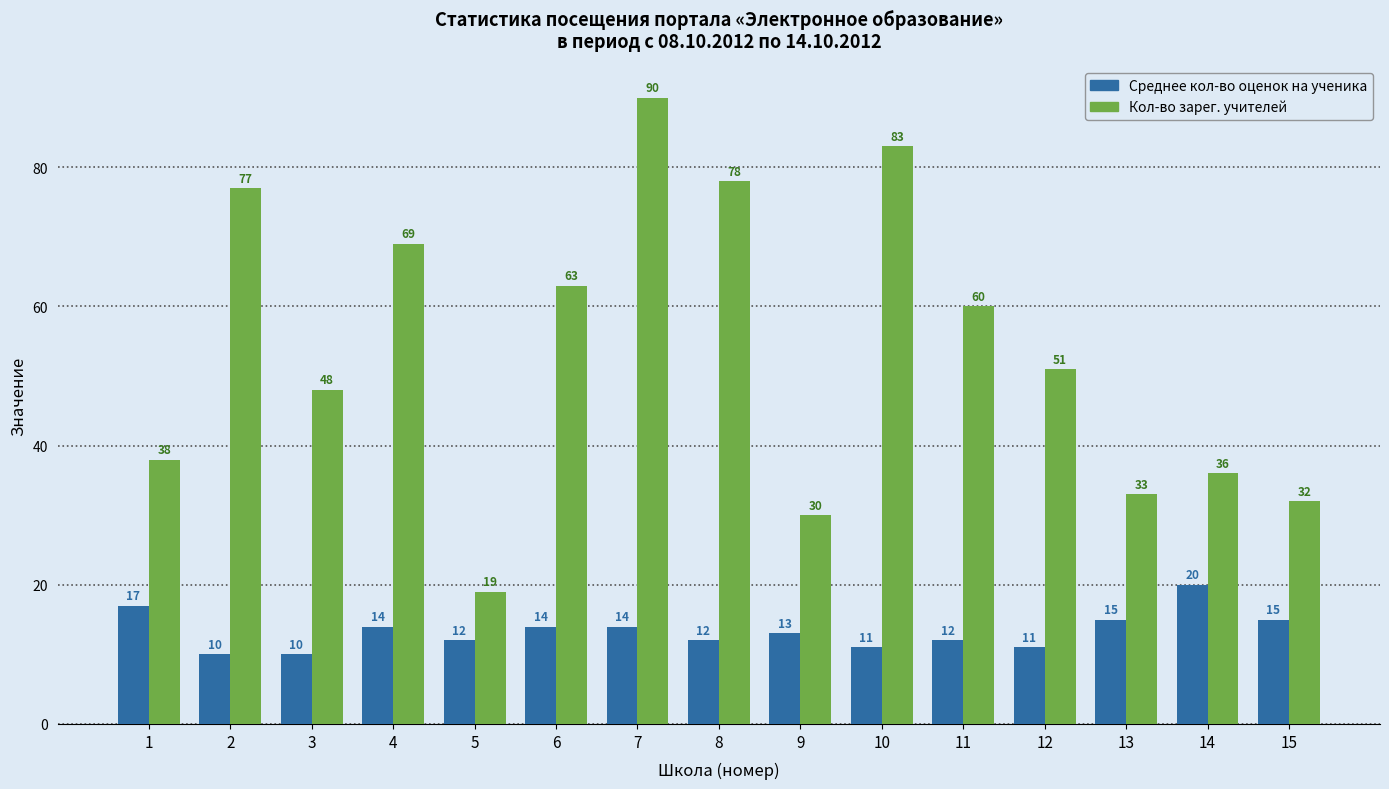

Rank the series at 2 from highest to lowest value.

Кол-во зарег. учителей, Среднее кол-во оценок на ученика